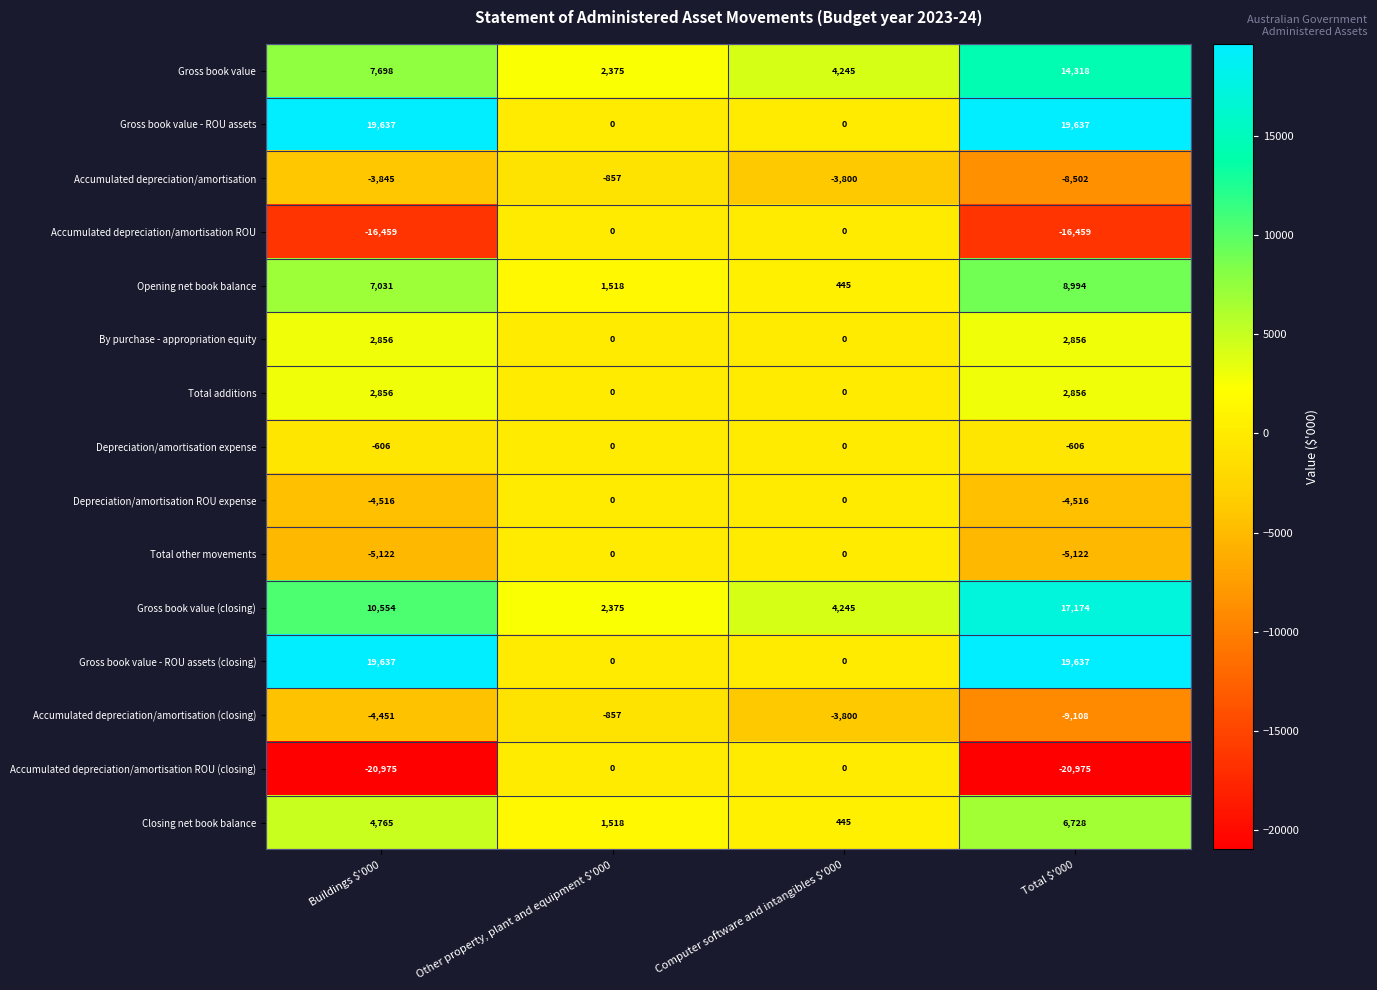

Which series has the largest range (max minus min)?

Accumulated depreciation/amortisation ROU (closing)